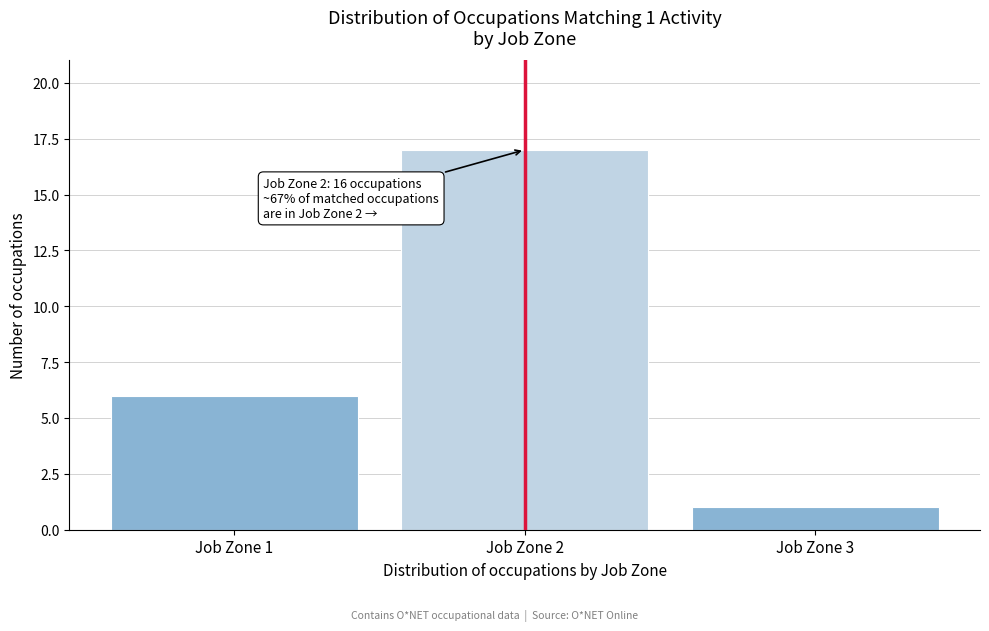

Reading right to left, list all the values displayed in this chart.

Job Zone 3=1	Job Zone 2=17	Job Zone 1=6